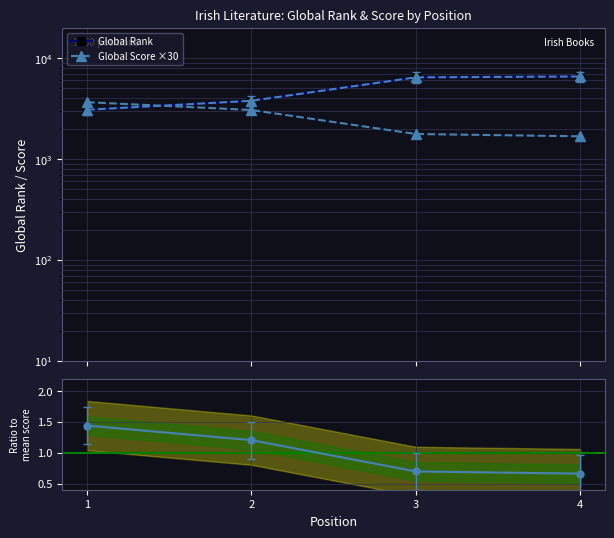

Which label corresponds to the largest value in the chart?

4